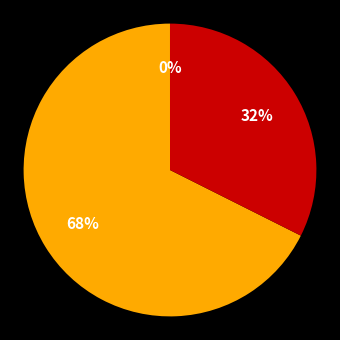

Is there any slice that represents more than half of the pie?

Yes